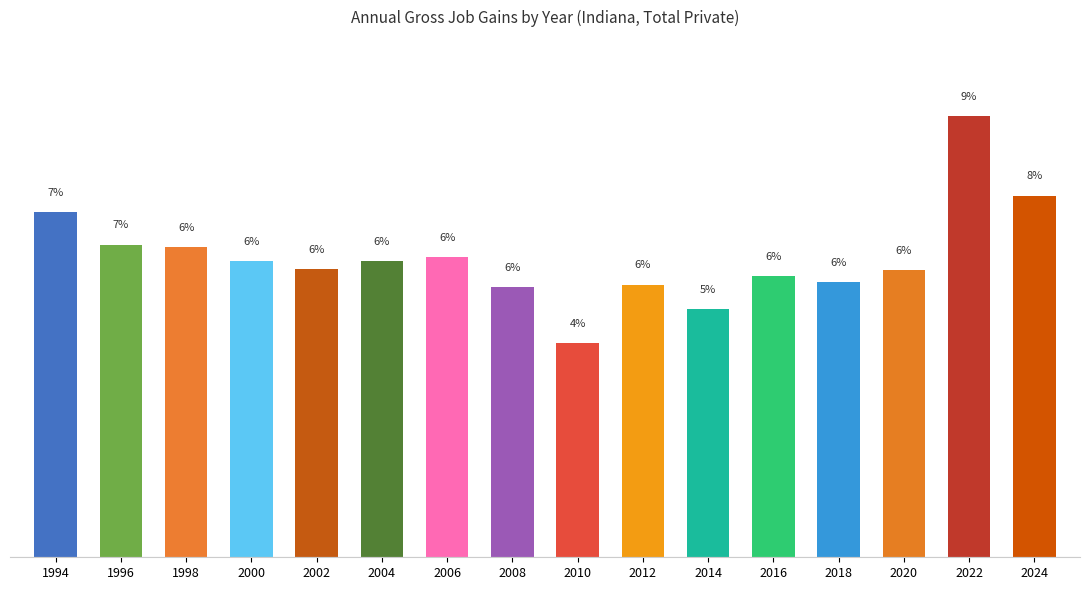

What is the ratio of the value at 1996 to the value at 2012?

1.1